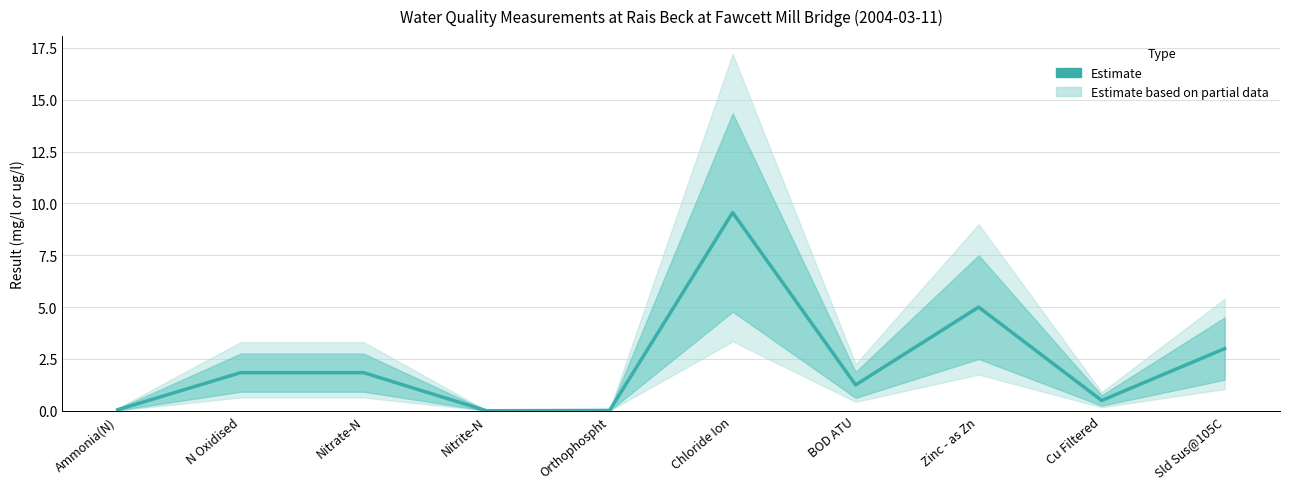

What is the label of the 7th point from the right?

Nitrite-N